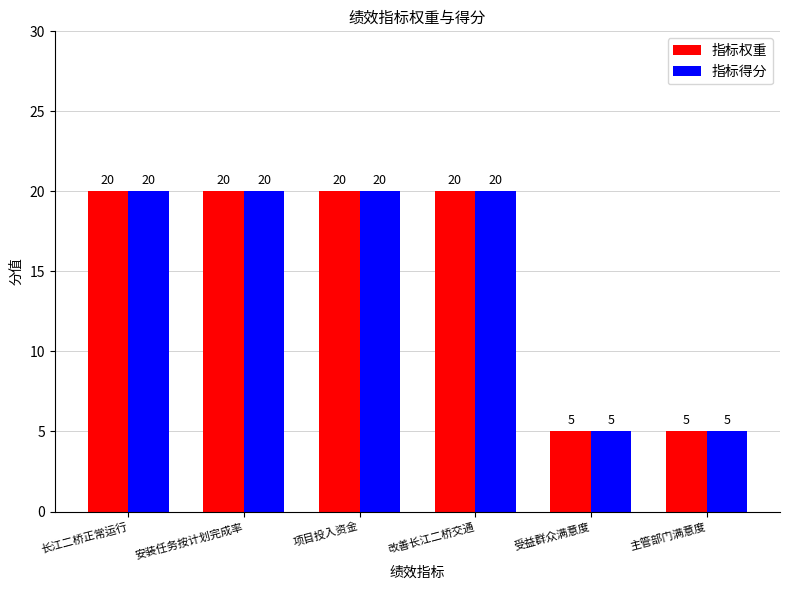

What is the total value across all series at 安装任务按计划完成率?

40